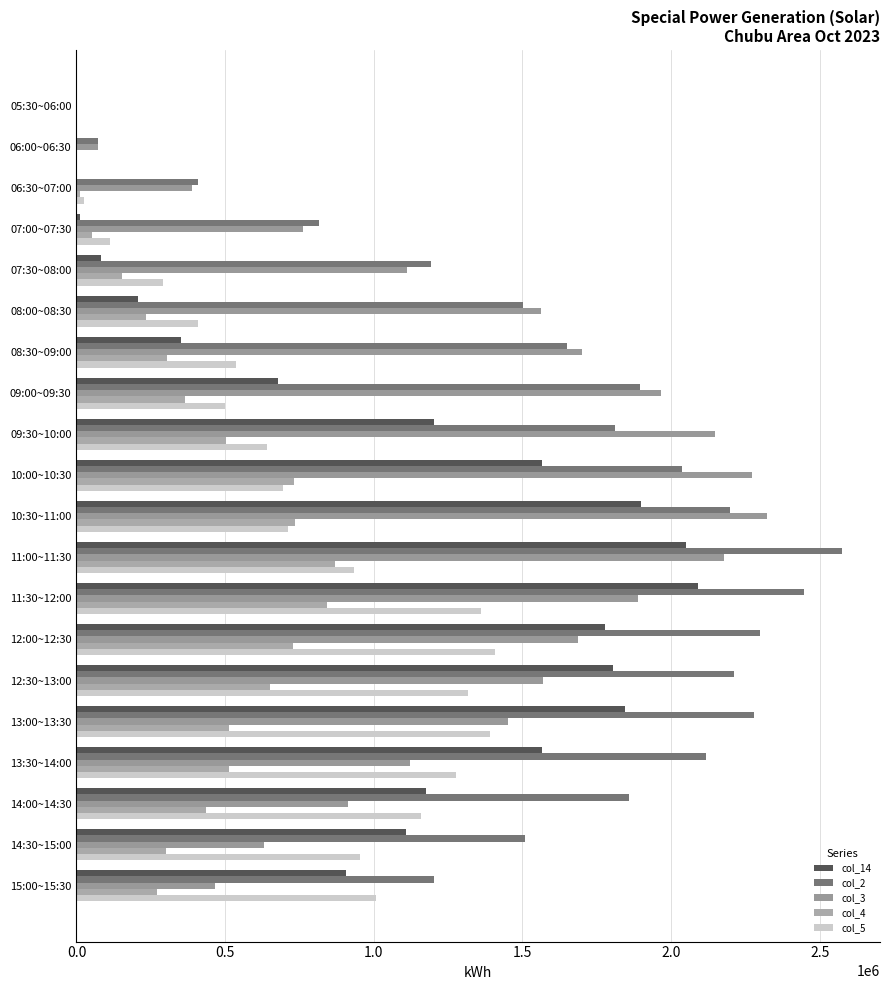

Which series has the widest spread of values?

col_2